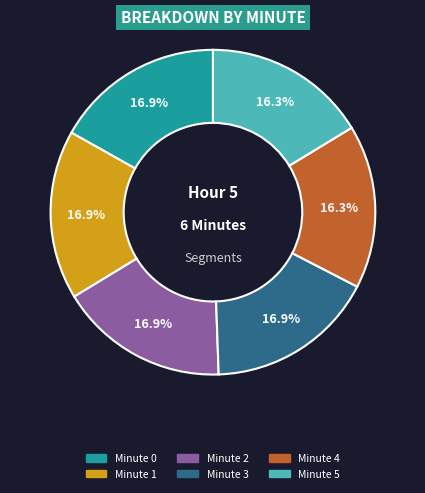

Is there any slice that represents more than half of the pie?

No